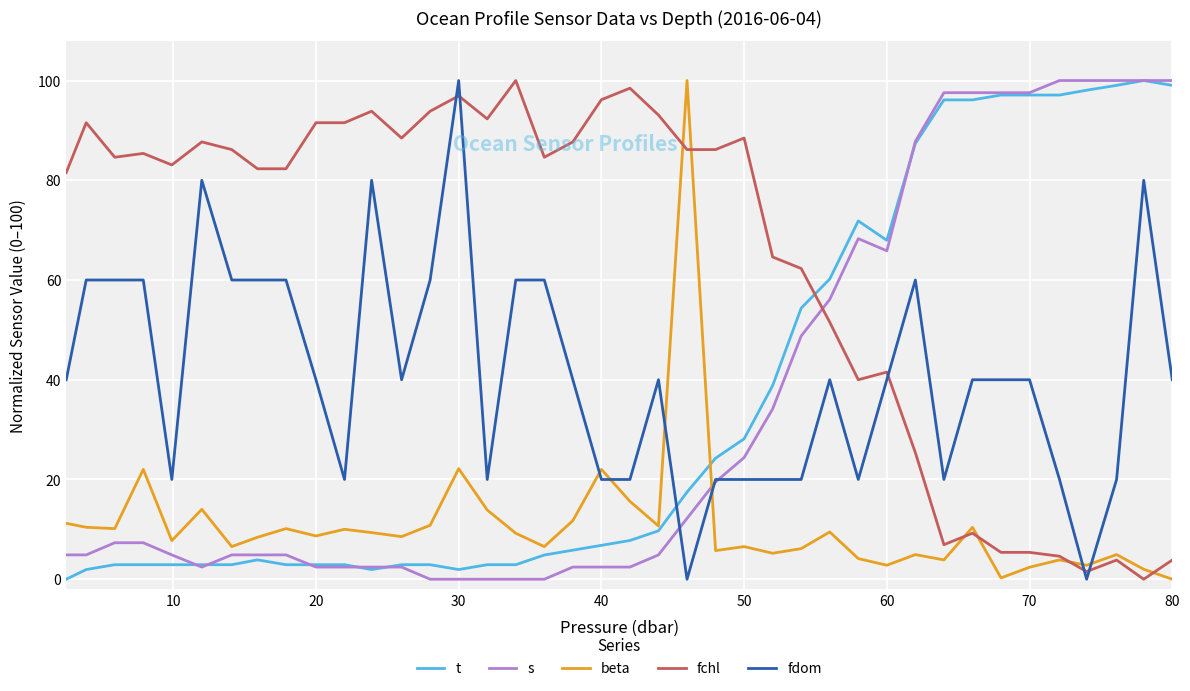

Which series has the largest total across all categories?

fchl